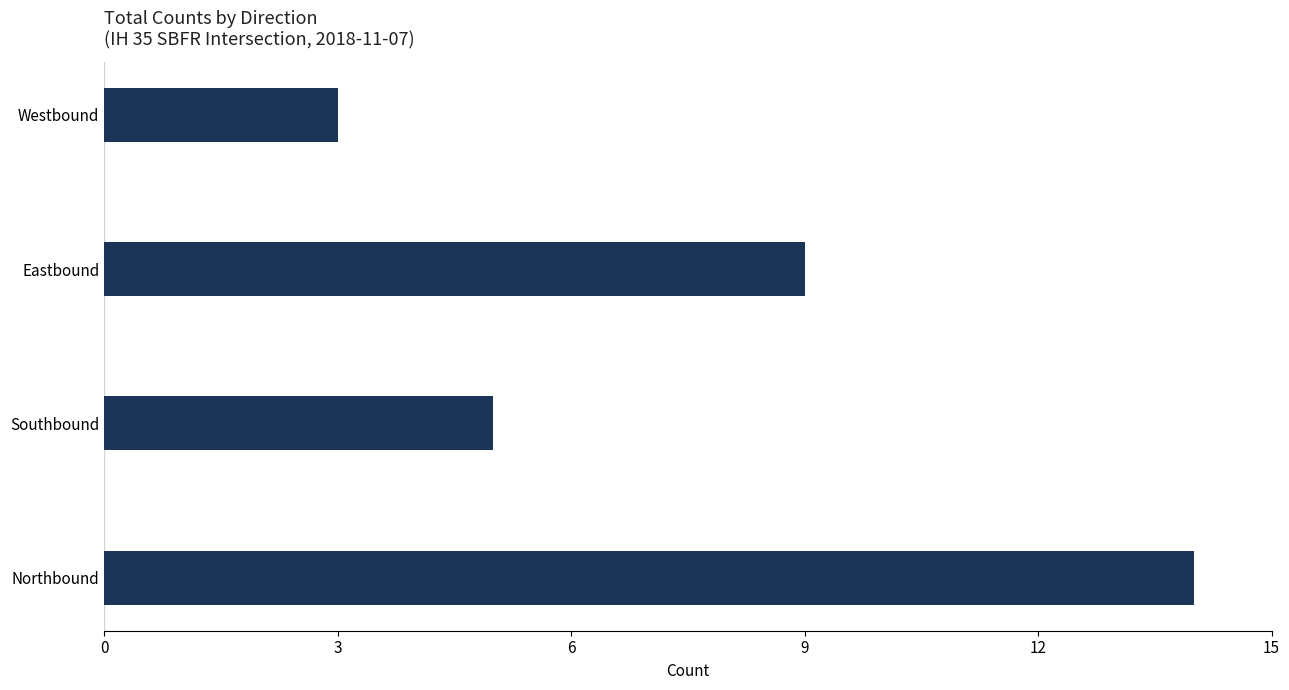

How many series are shown in this chart?

1